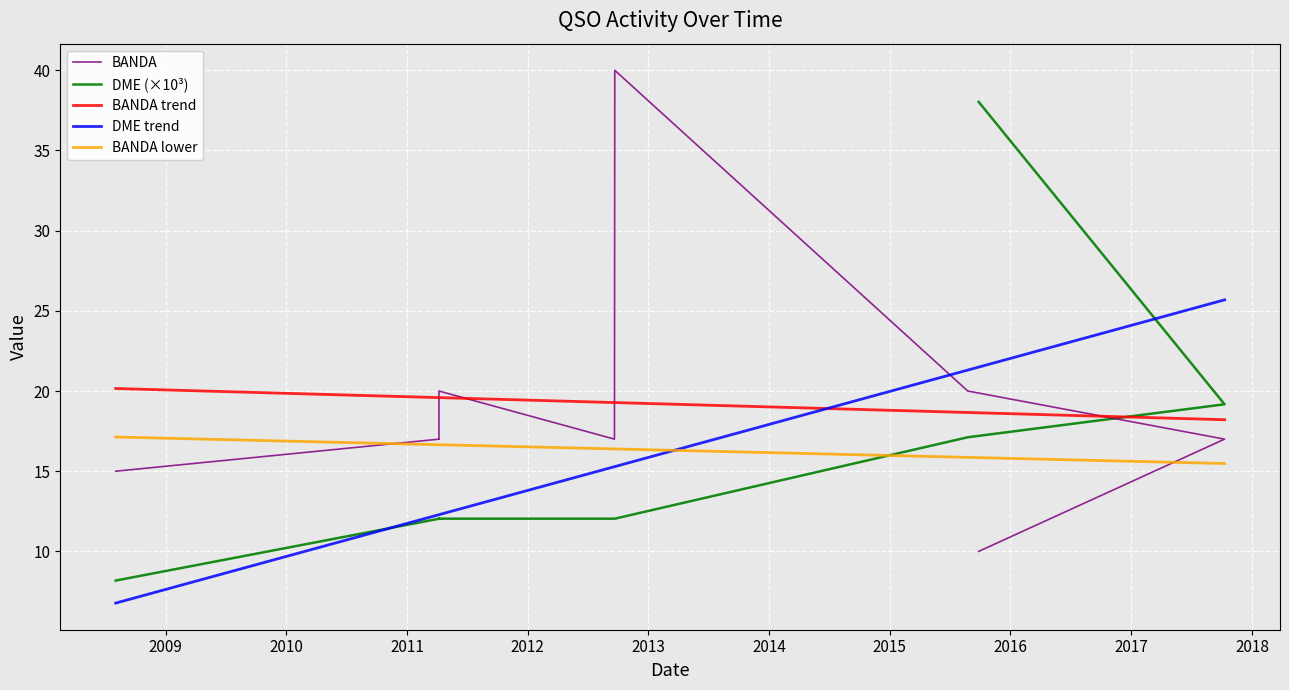

How many categories are shown in the chart?

9